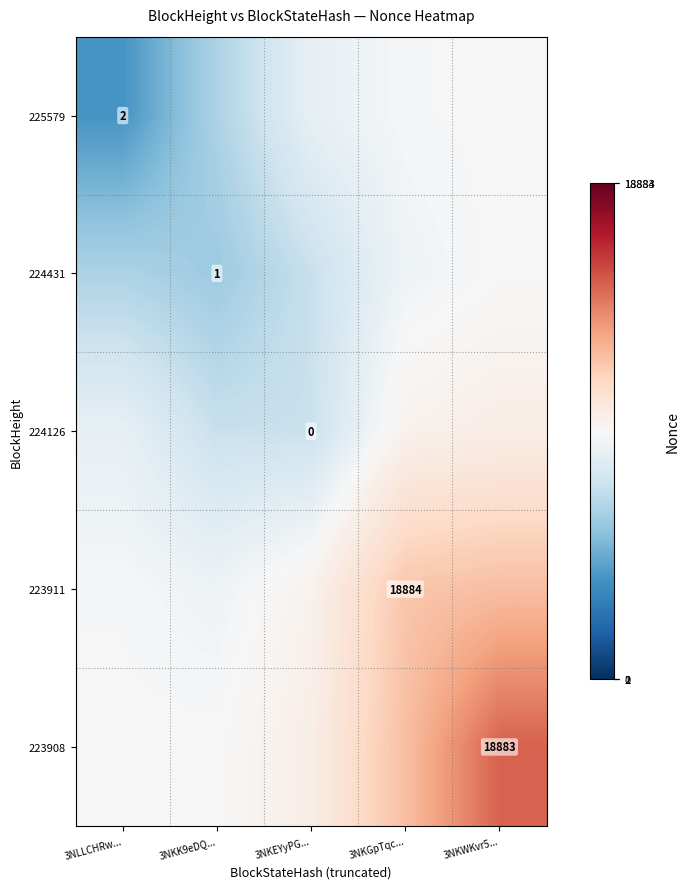

Where is 223911 nearest to the value 9096?

3NKEYyPG...